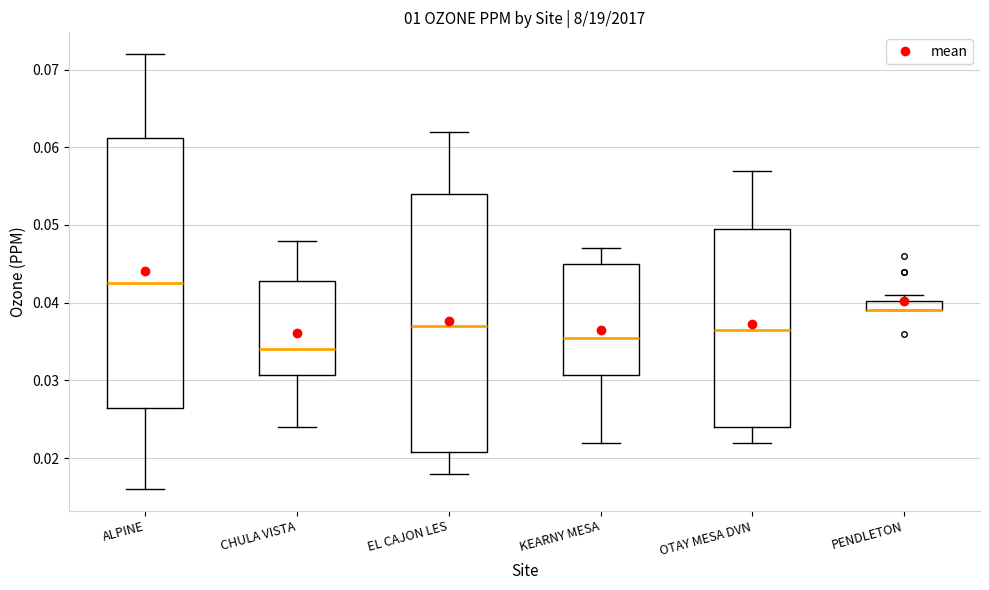

Comparing the boxes themselves (not the whiskers), which one is the tallest?

ALPINE